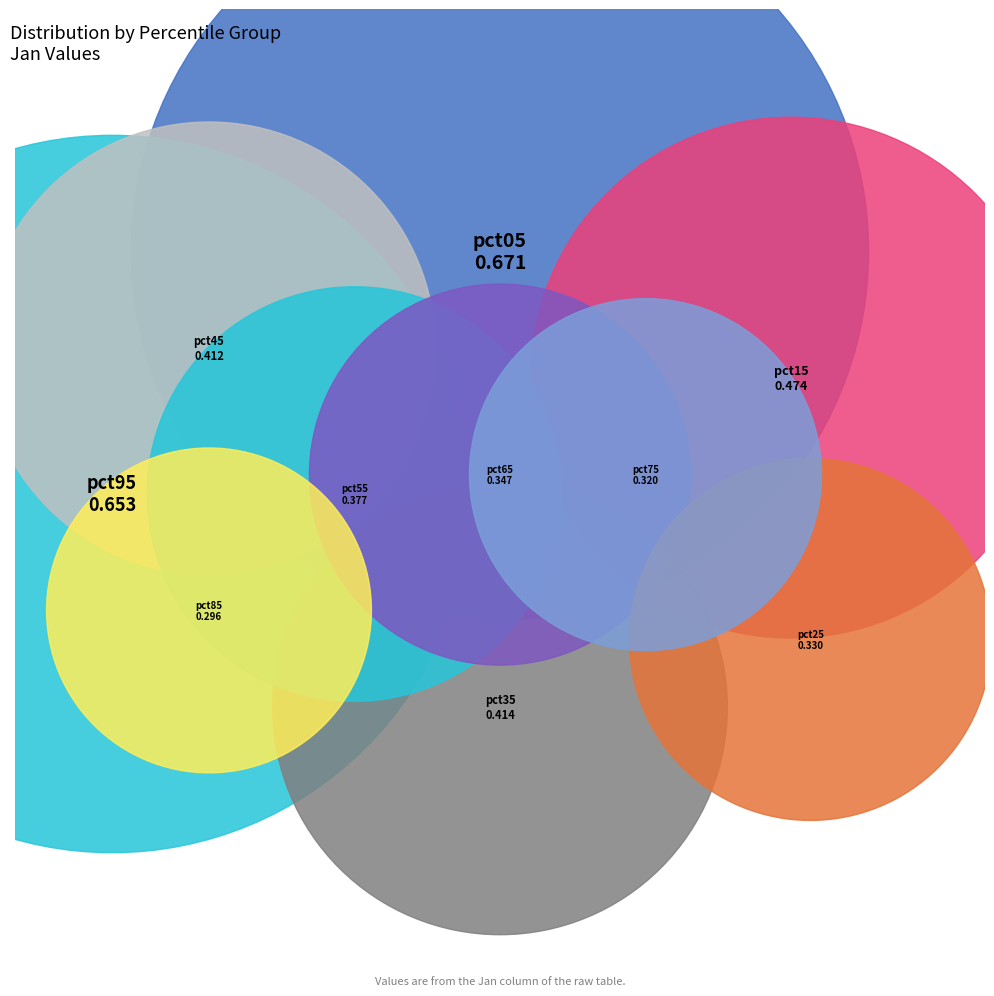

How many segments does this pie chart have?

10